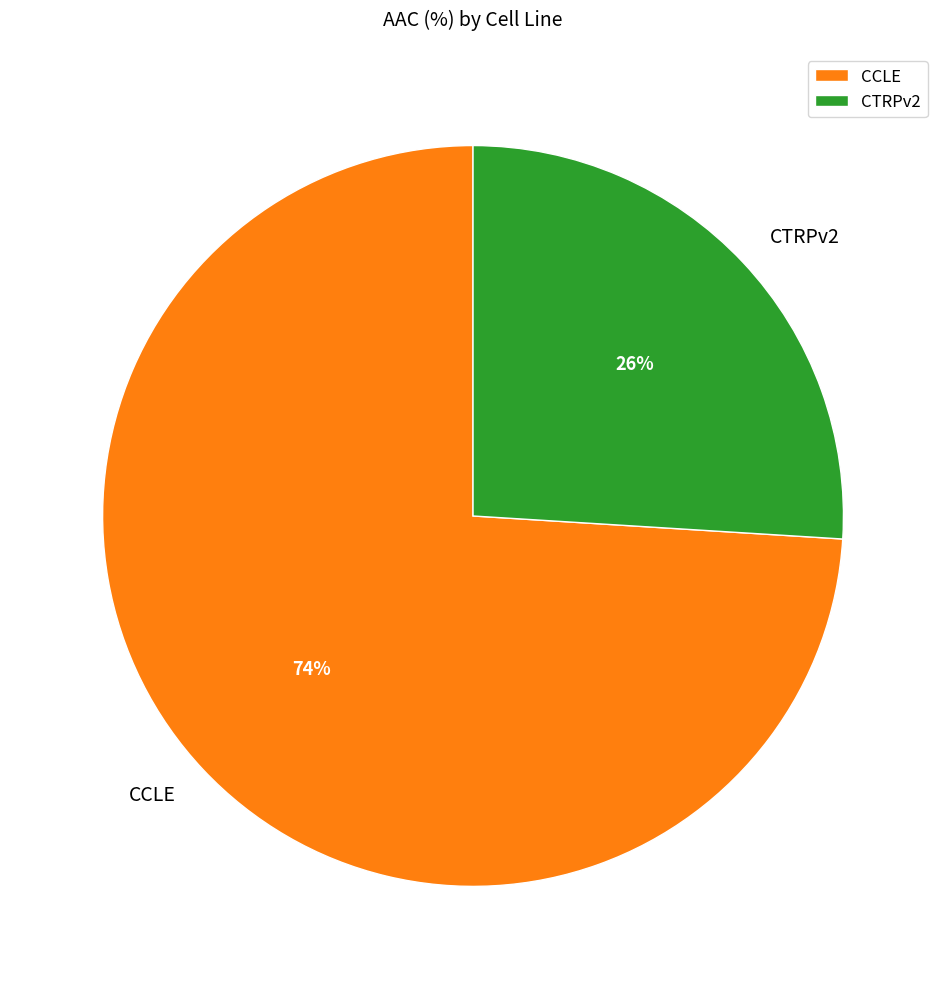

Does any single category account for the majority?

Yes